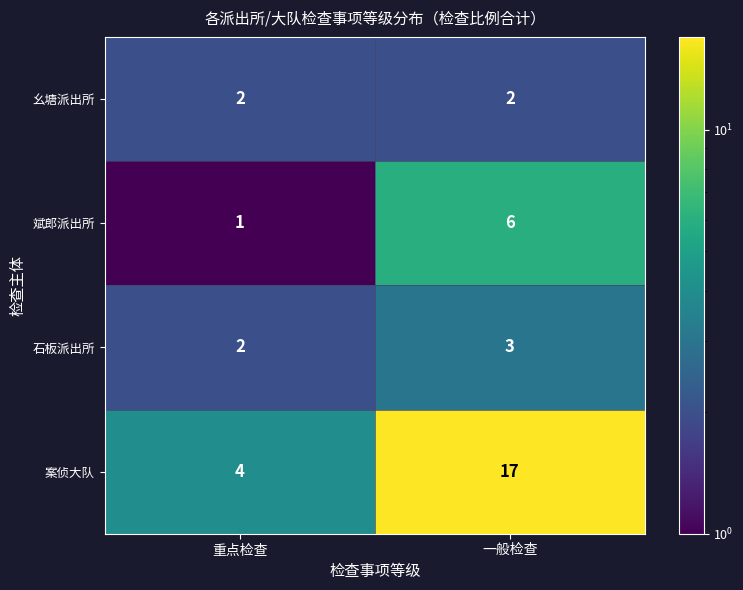

True or false: 幺塘派出所 has a value of 2 at 重点检查.

True